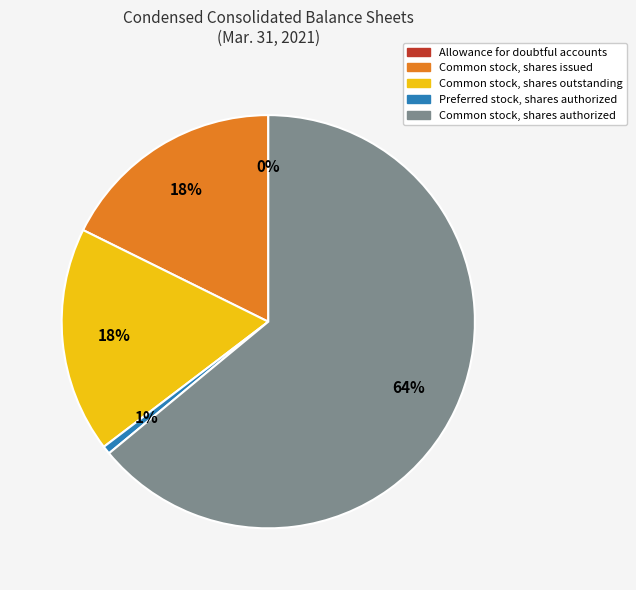

Rank the categories by value from lowest to highest.

Allowance for doubtful accounts, Preferred stock, shares authorized, Common stock, shares outstanding, Common stock, shares issued, Common stock, shares authorized